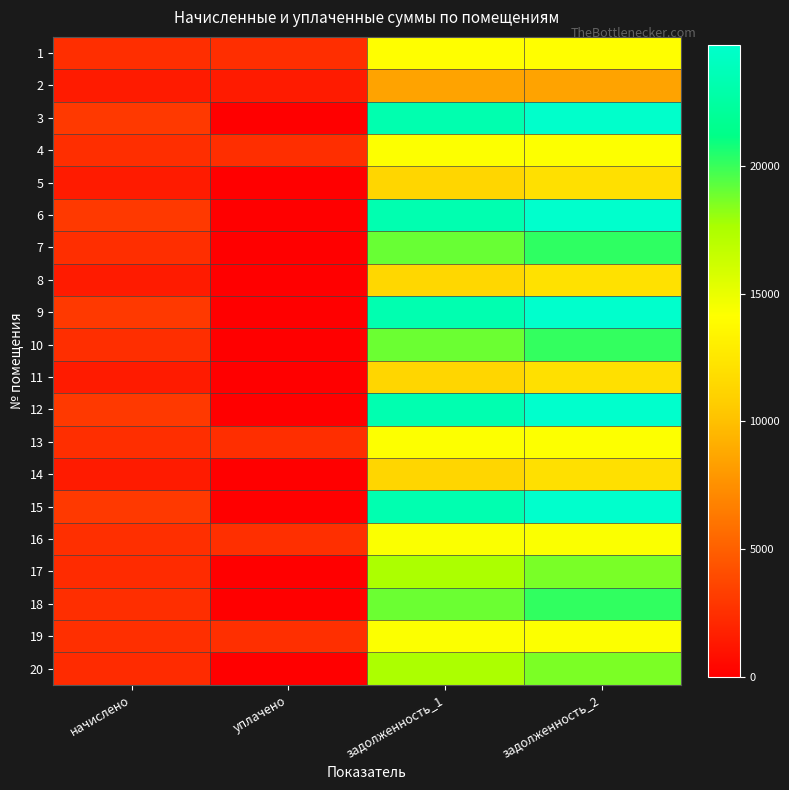

List the series in order of their peak value, lowest first.

2, 11, 14, 5, 8, 1, 13, 4, 19, 16, 20, 17, 10, 18, 7, 3, 9, 12, 15, 6